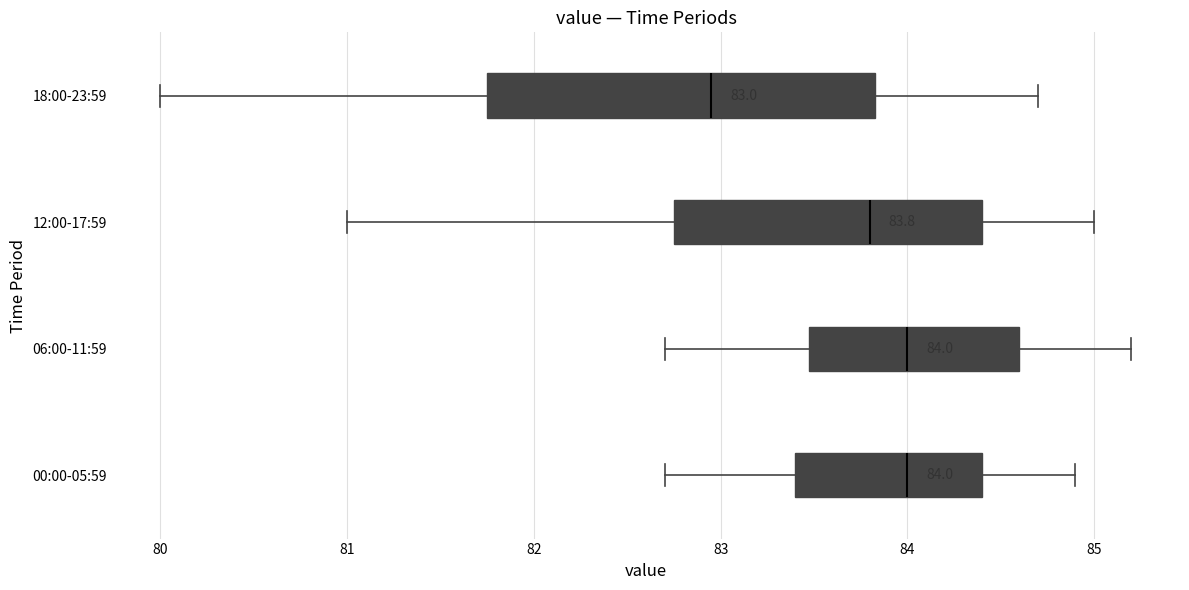

Which box is the widest, from its left edge to its right edge?

18:00-23:59